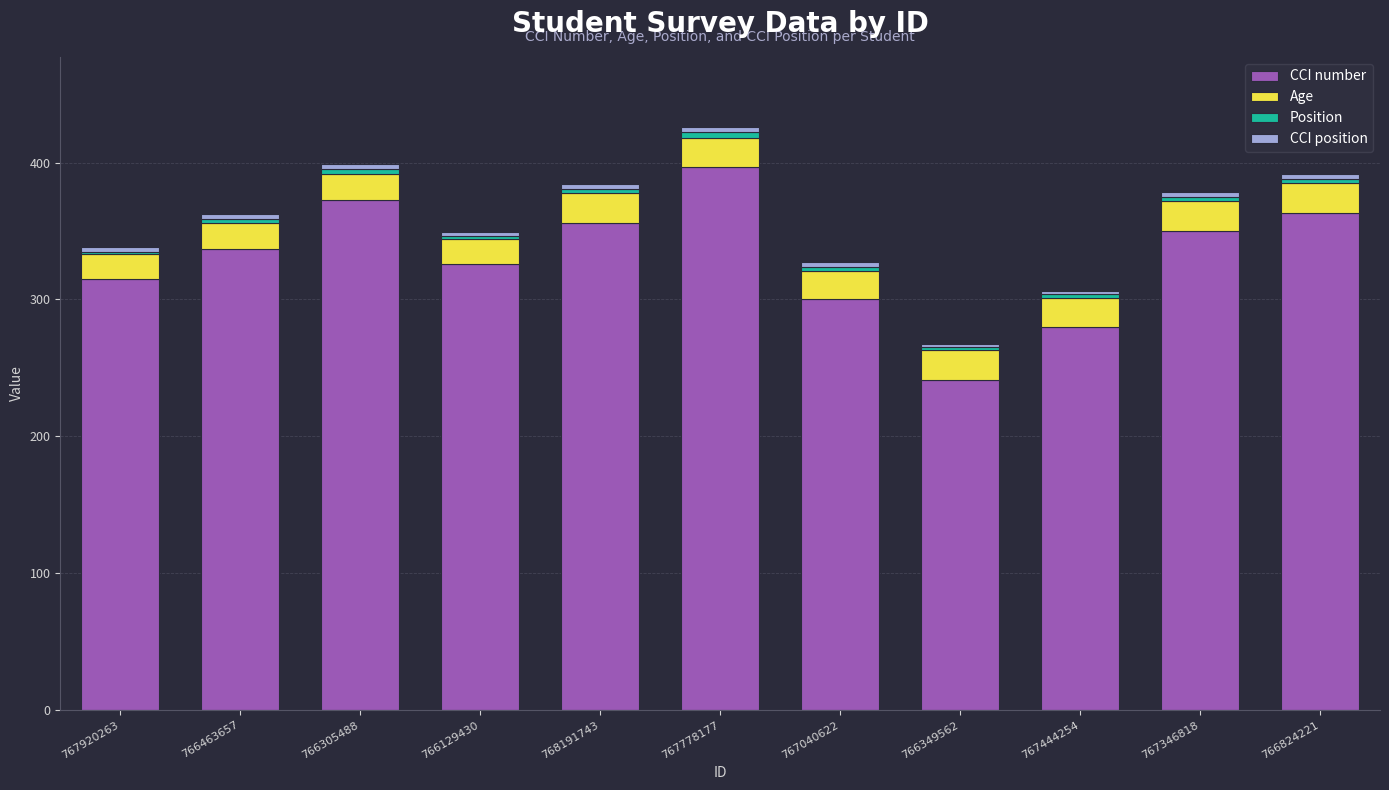

What is the sum of the CCI number values at 766305488 and 767444254?

653.0